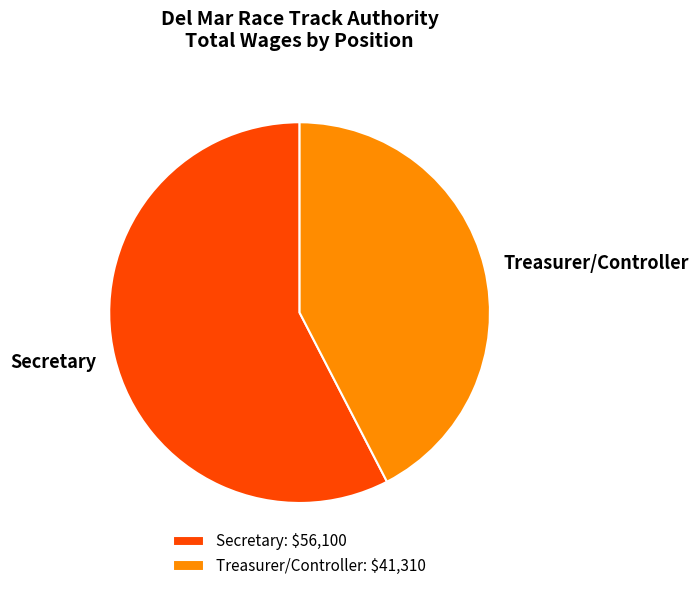

Is there any slice that represents more than half of the pie?

Yes